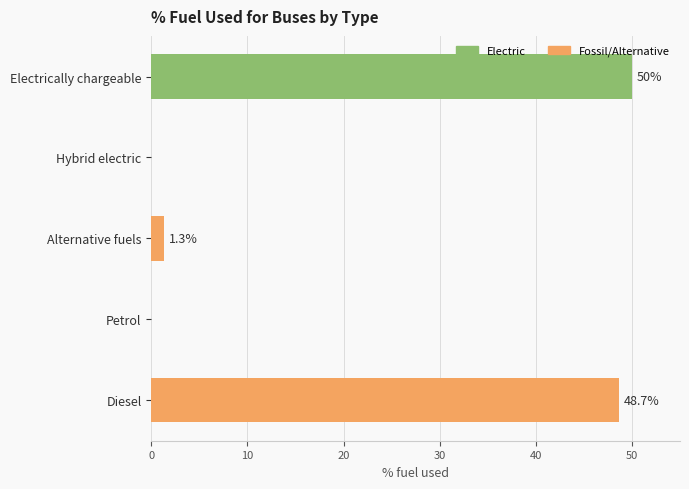

Reading top to bottom, list all the values displayed in this chart.

Electrically chargeable=50.0	Hybrid electric=0.0	Alternative fuels=1.3	Petrol=0.0	Diesel=48.7